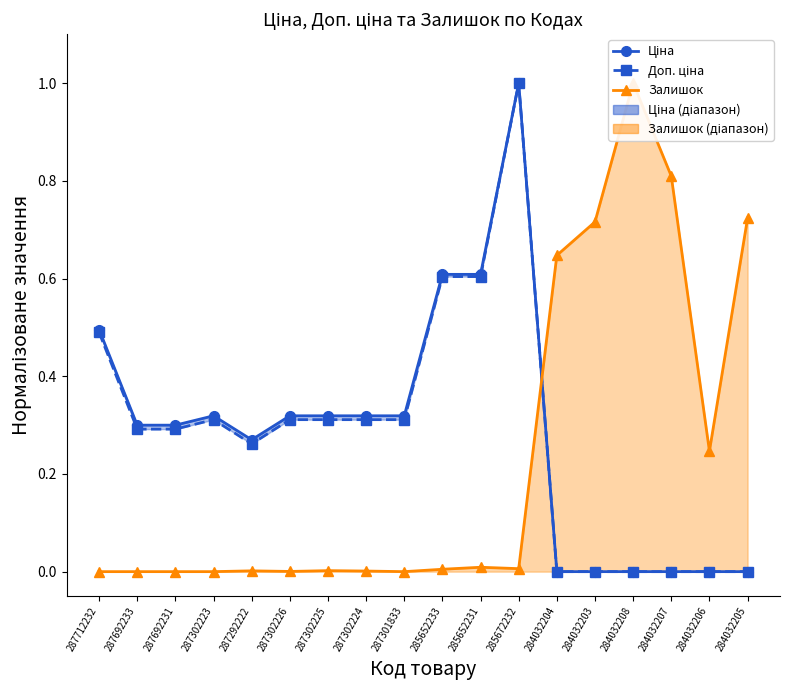

Where is the first local minimum for Ціна?

287292222